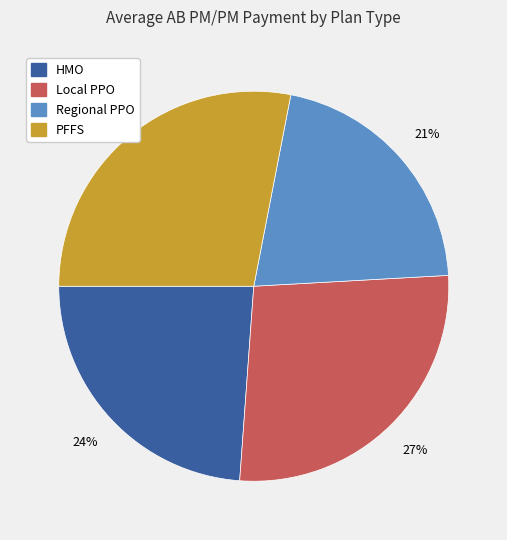

Is there any slice that represents more than half of the pie?

No